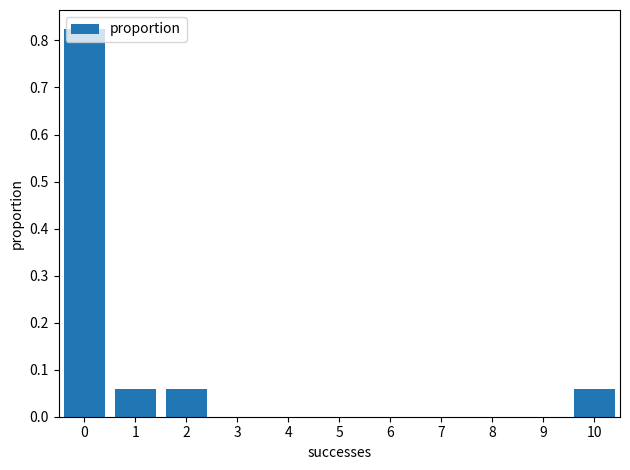

What is the sum of all values?

1.0